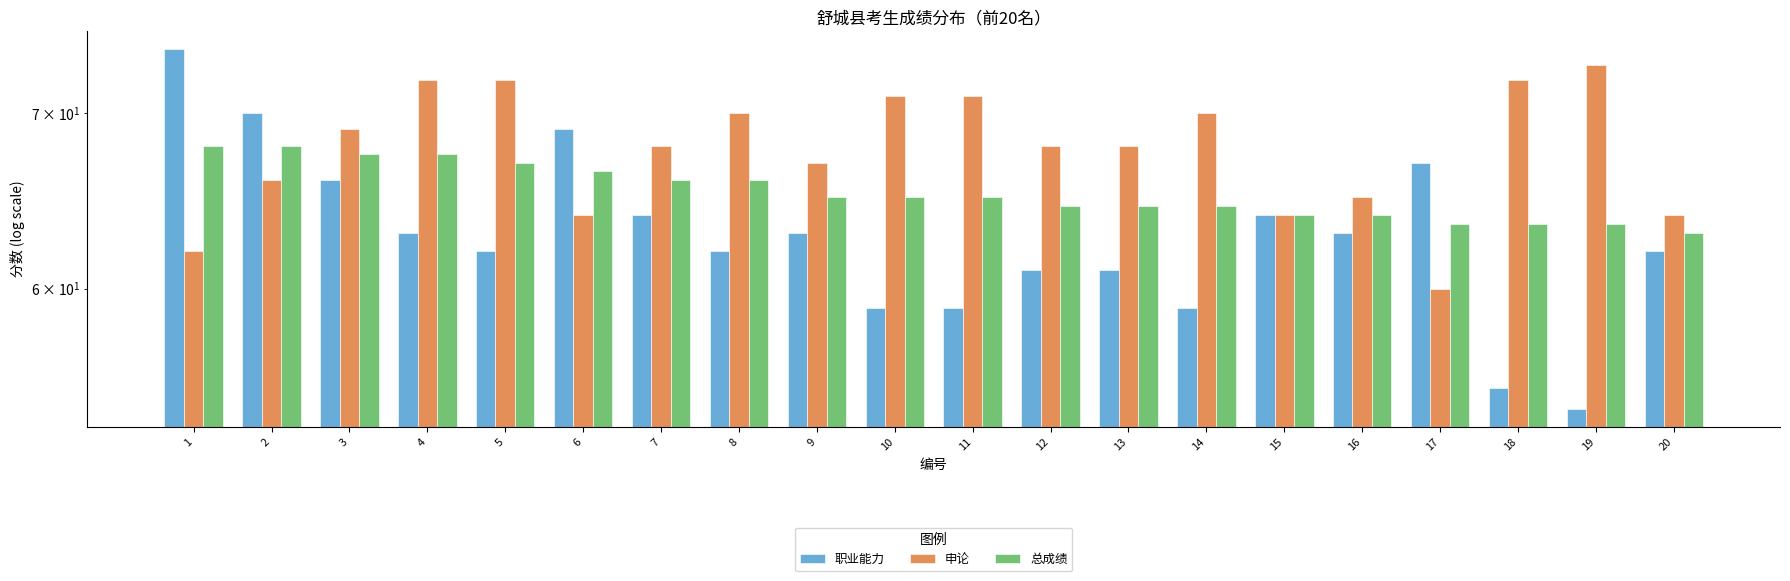

Rank the series by their average value, from lowest to highest.

职业能力, 总成绩, 申论